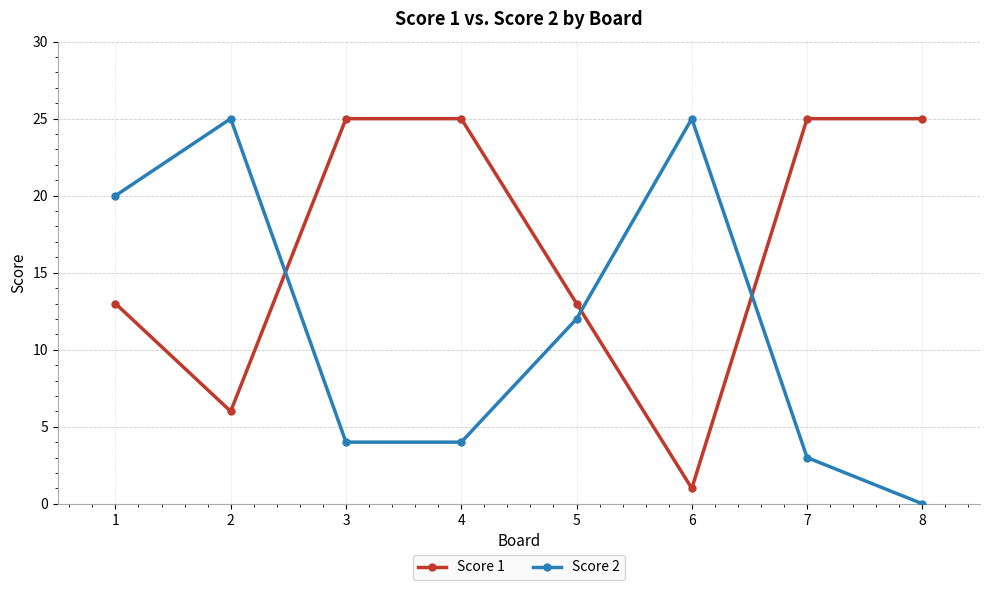

How many times do Score 1 and Score 2 cross each other?

3